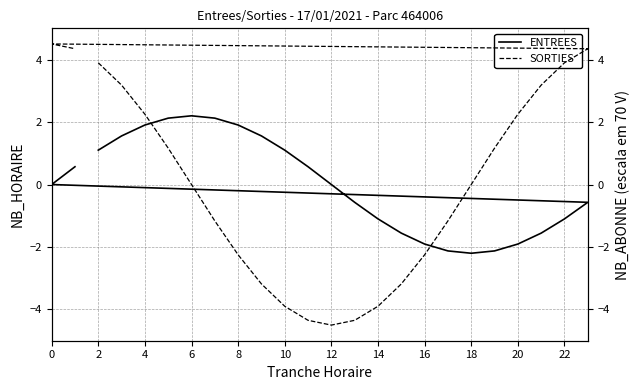

In SORTIES, how many points are lower than both neighbors (excluding endpoints)?

1